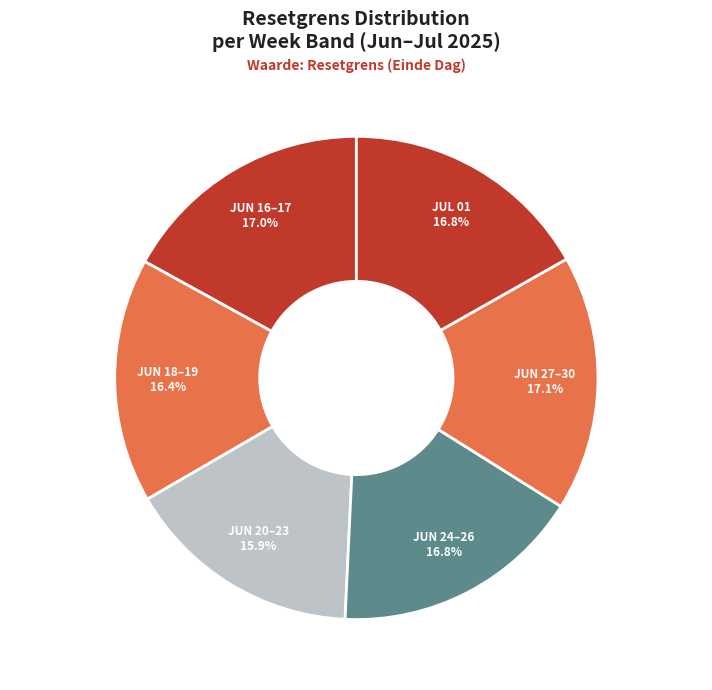

True or false: 2025-07-01 accounts for 21% of the total.

False